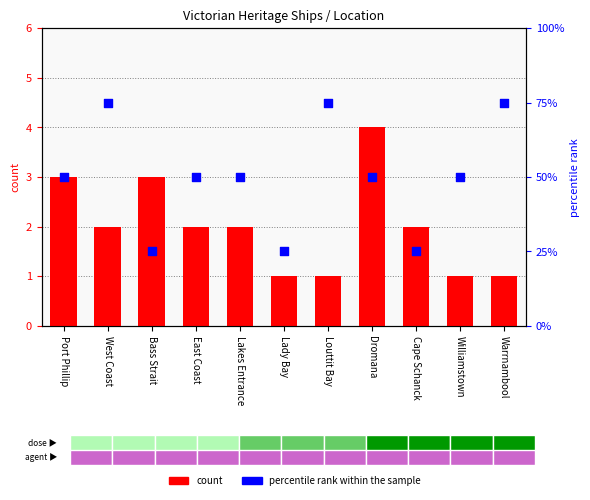

At which category is the sum across all series the highest?

West Coast